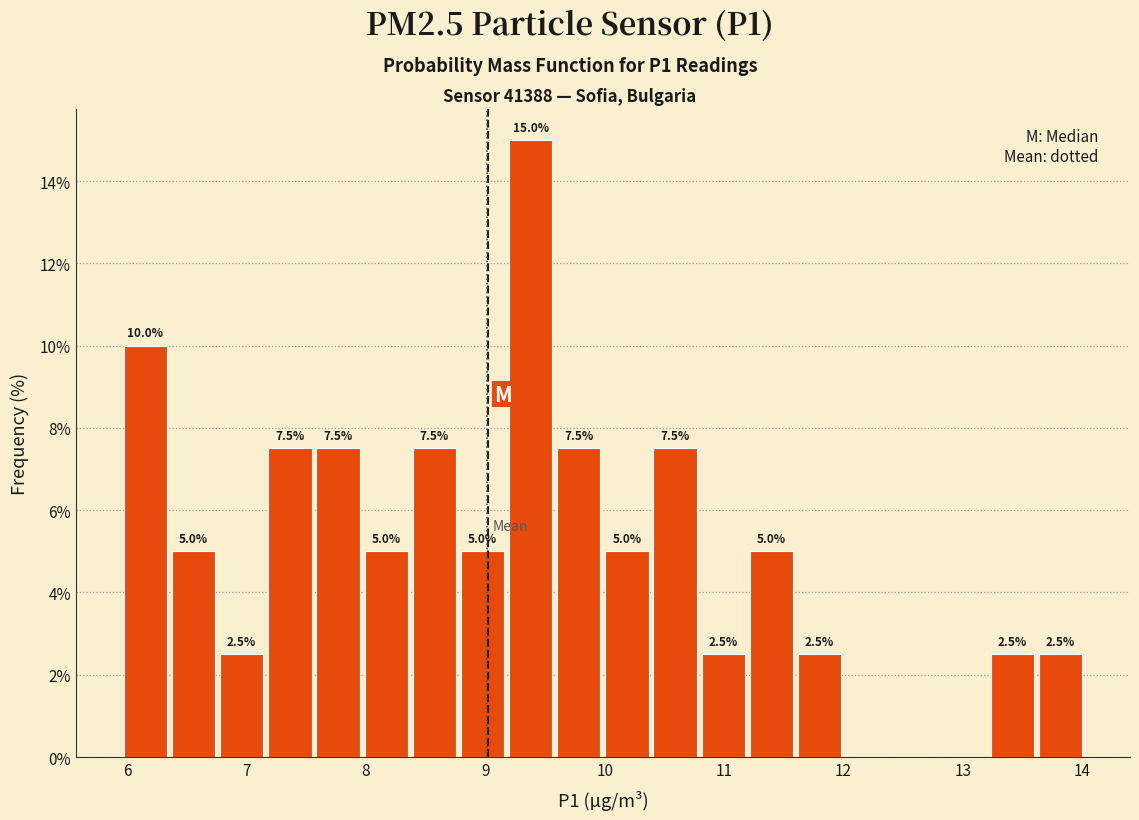

Which range on the x-axis has the tallest bar?

9.2 to 9.6